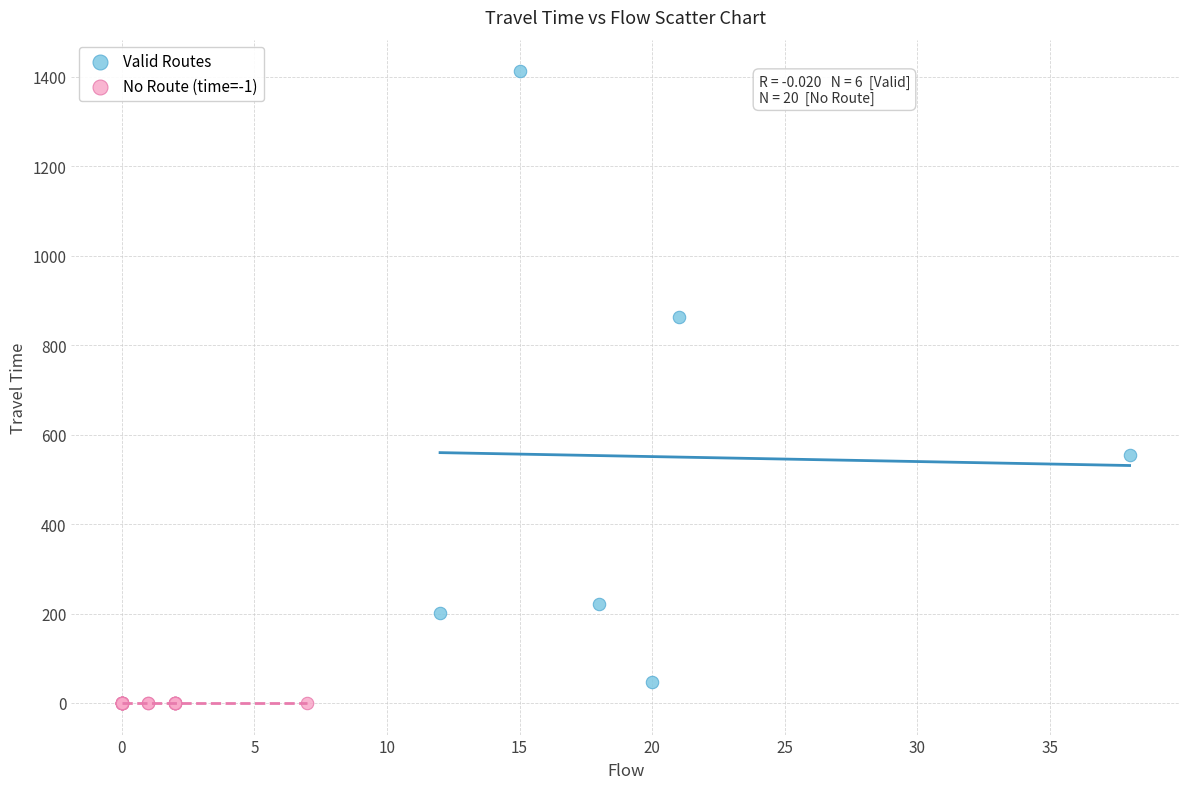

What are all the series names shown in the legend?

Valid Routes, No Route (time=-1)